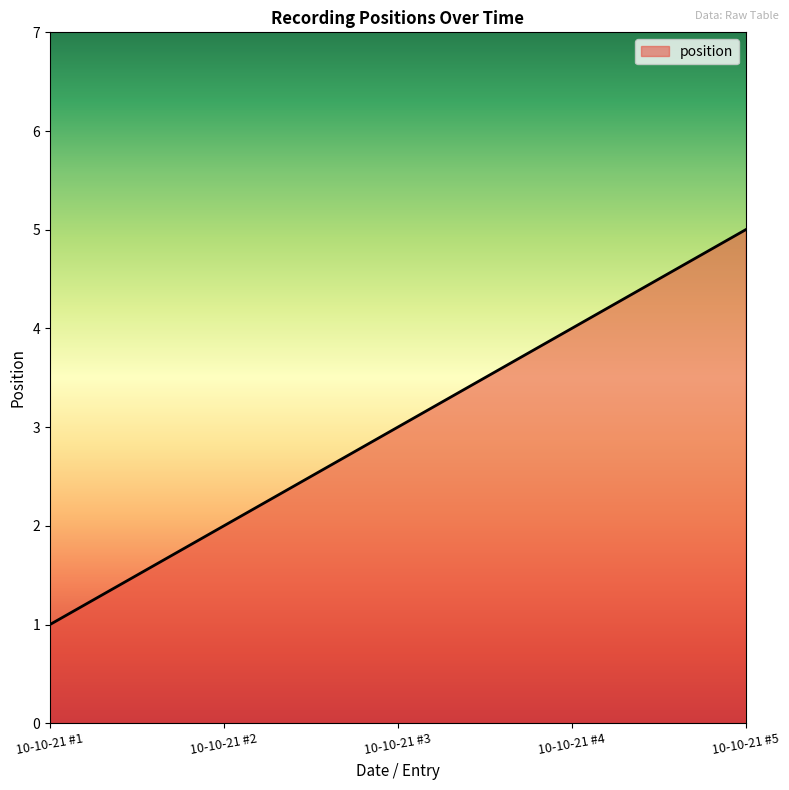

Count the number of categories in the chart.

5